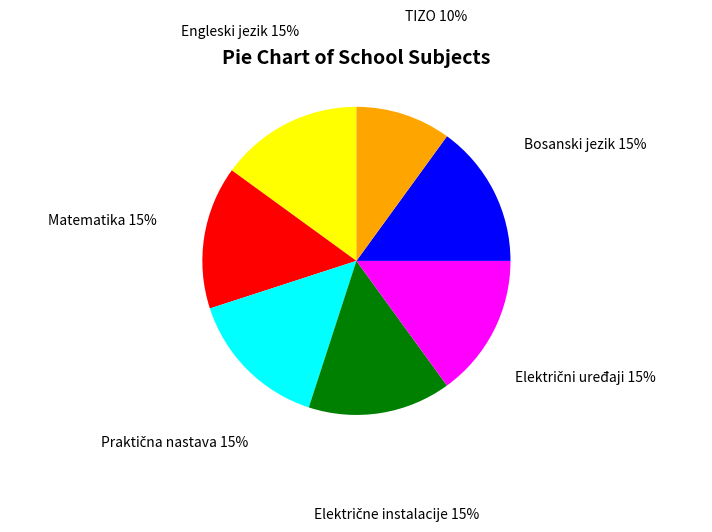

Combined, do Engleski jezik and TIZO account for over 50%?

No